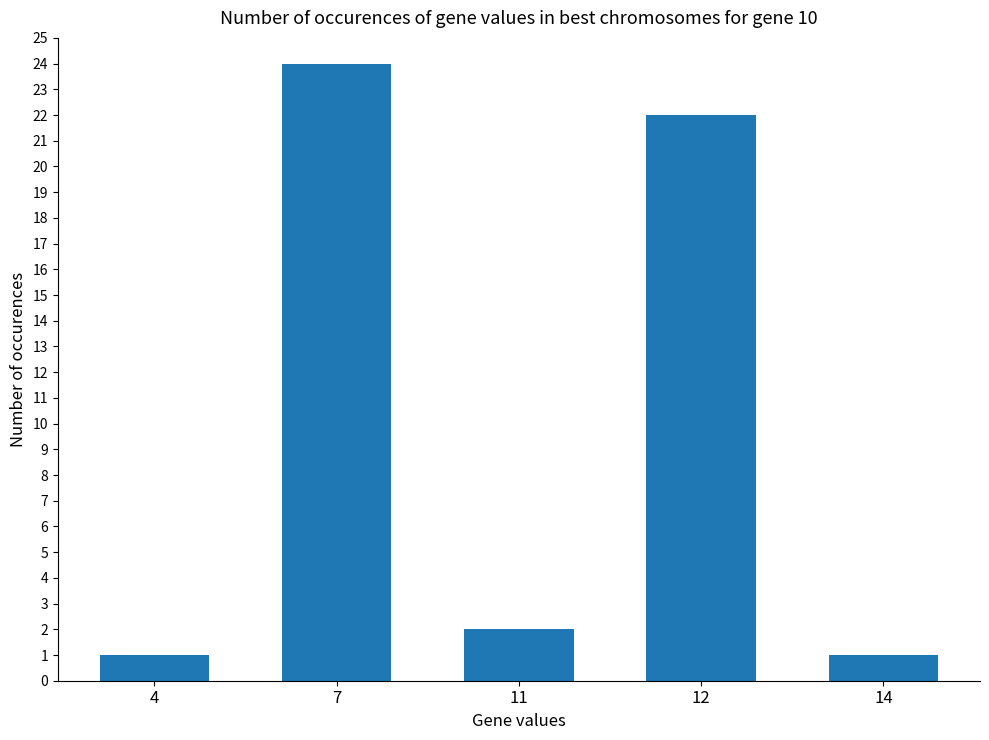

The chart shows a value of 1 at 4. True or false?

True